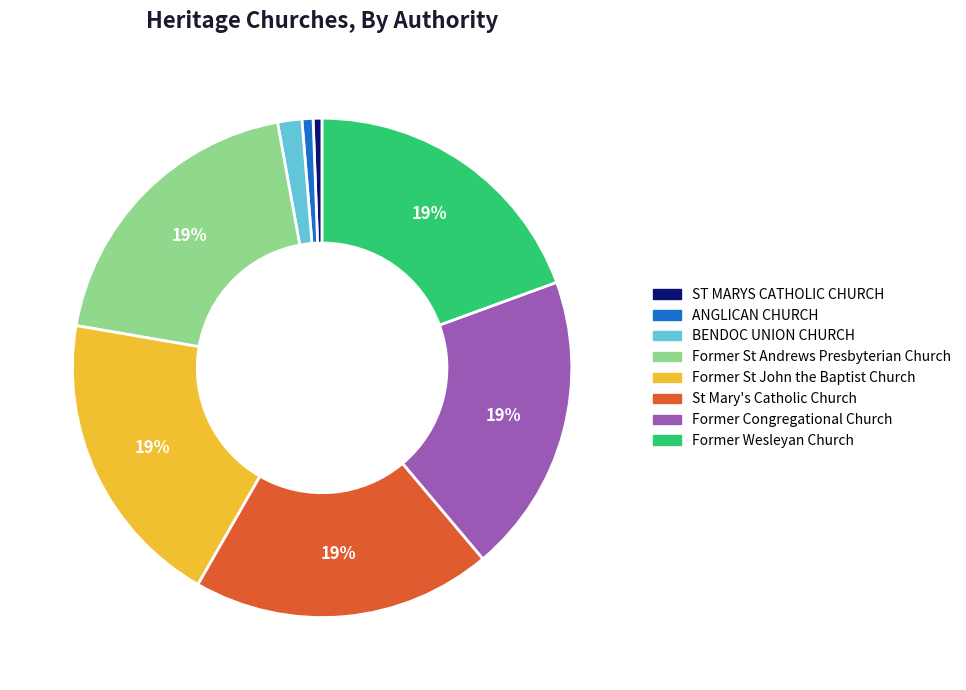

Is there any slice that represents more than half of the pie?

No